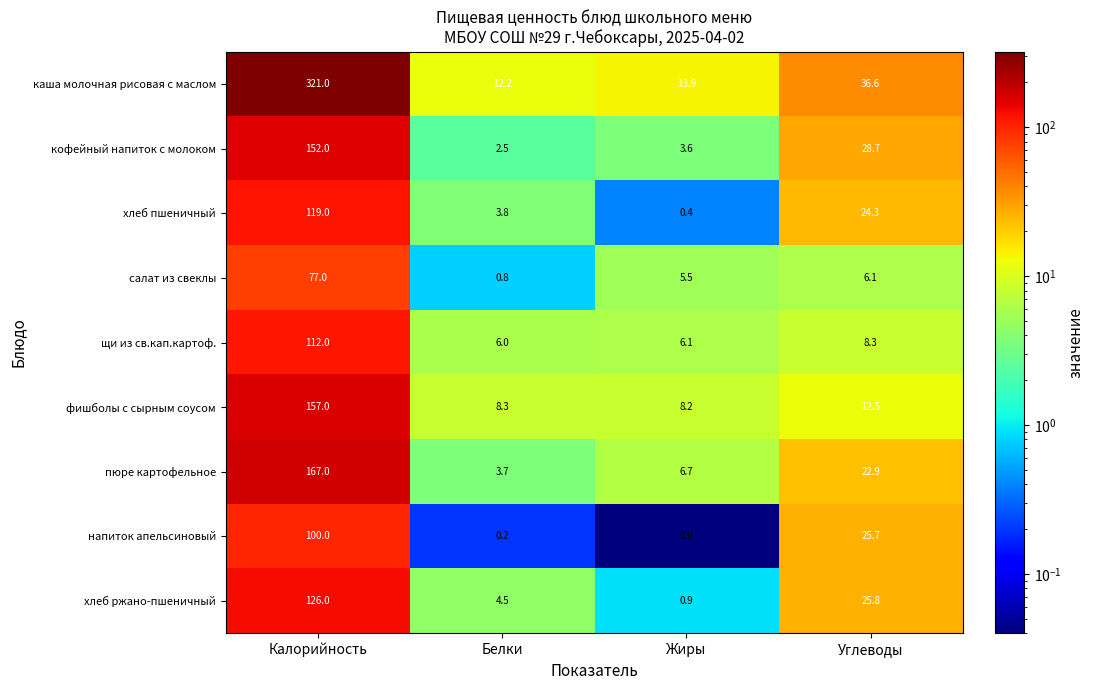

Which series has the widest spread of values?

каша молочная рисовая с маслом